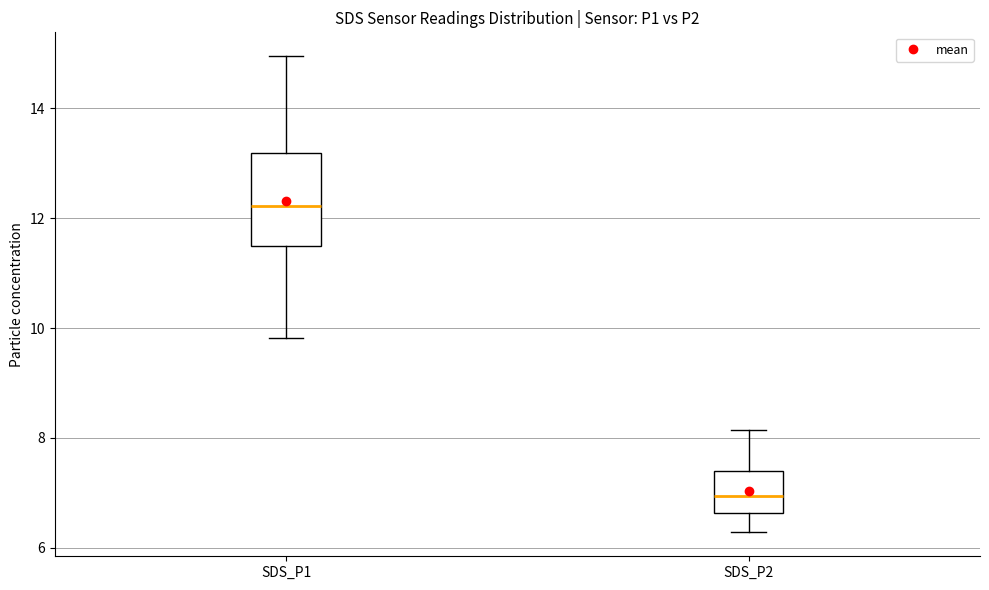

Which box's median line is the highest?

SDS_P1